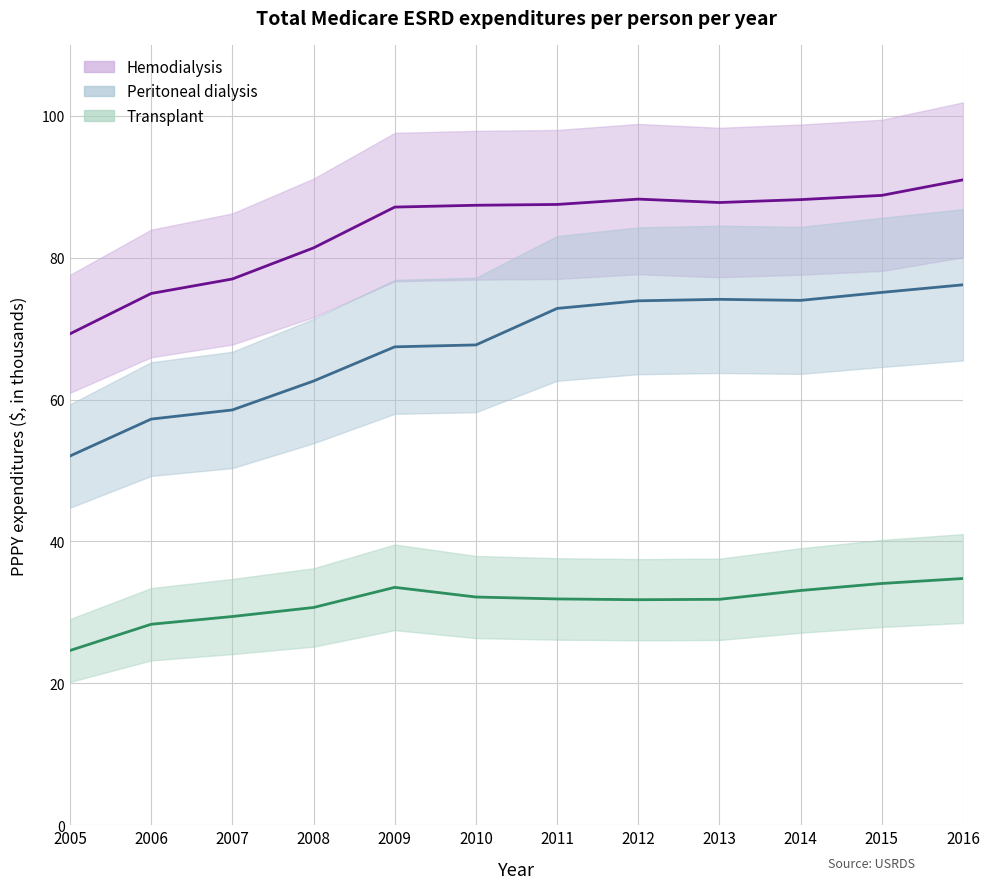

Where is the first local minimum for Transplant?

2012